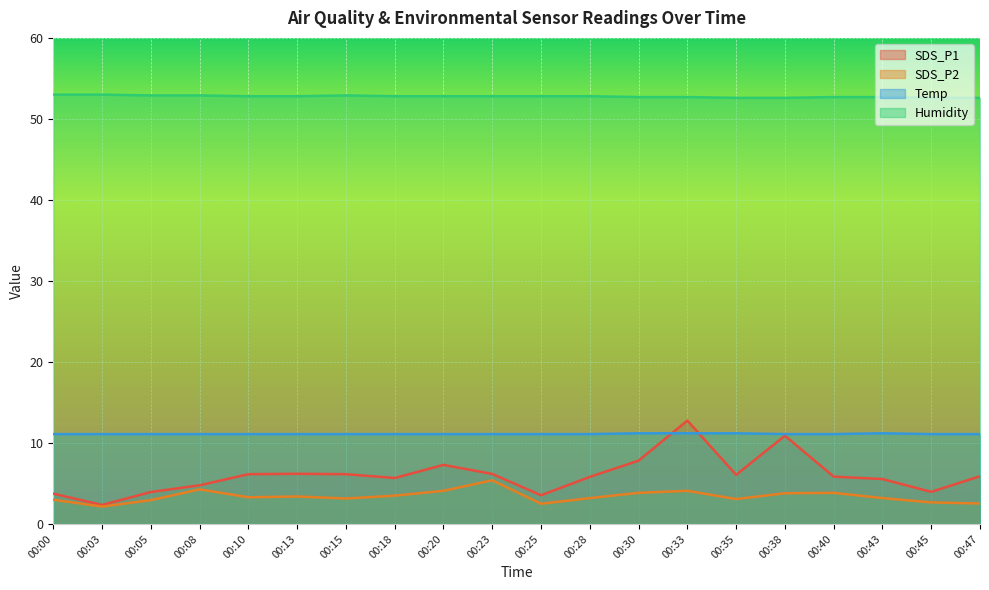

What is the difference between the second highest and minimum values in the SDS_P2 series?

2.1